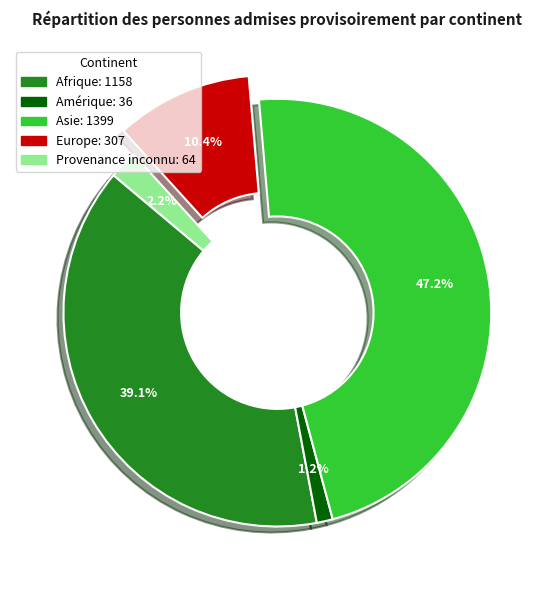

Is the sum of Afrique and Europe greater than half?

No